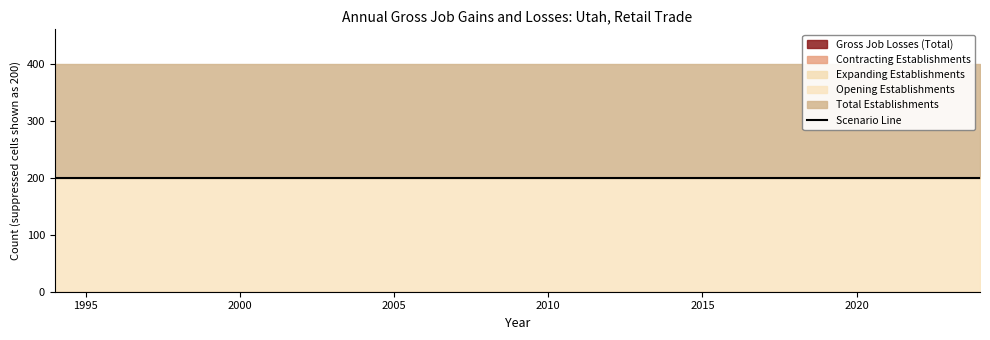

What is the average value of the Total Establishments series?

200